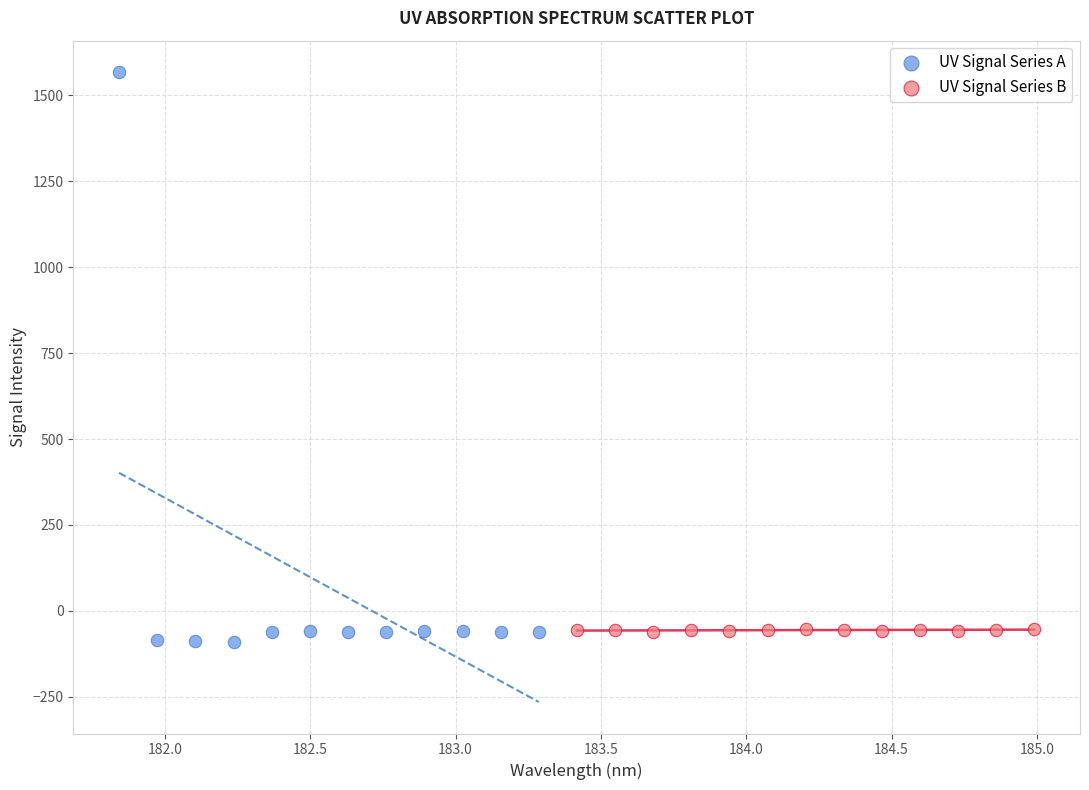

Which series has the largest Y range (max minus min)?

UV Signal Series A